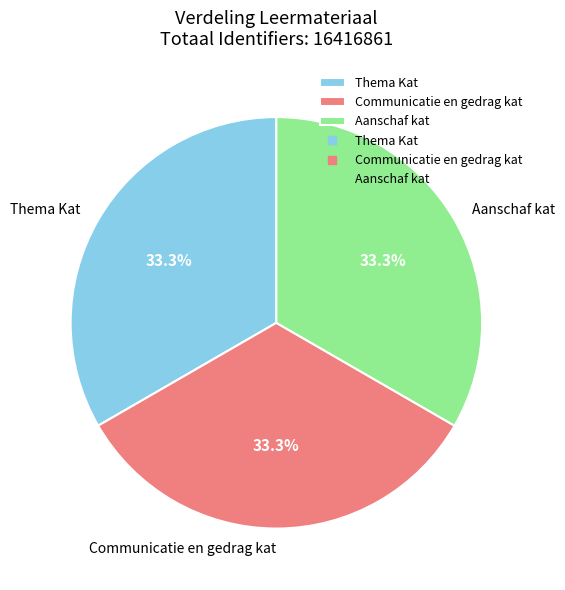

What percentage is the Thema Kat slice, to the nearest percent?

33%